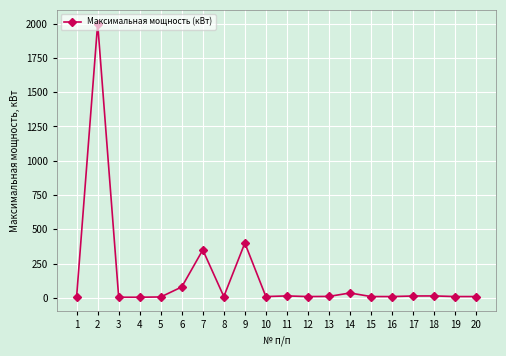

At which category does the data reach its first local peak?

2